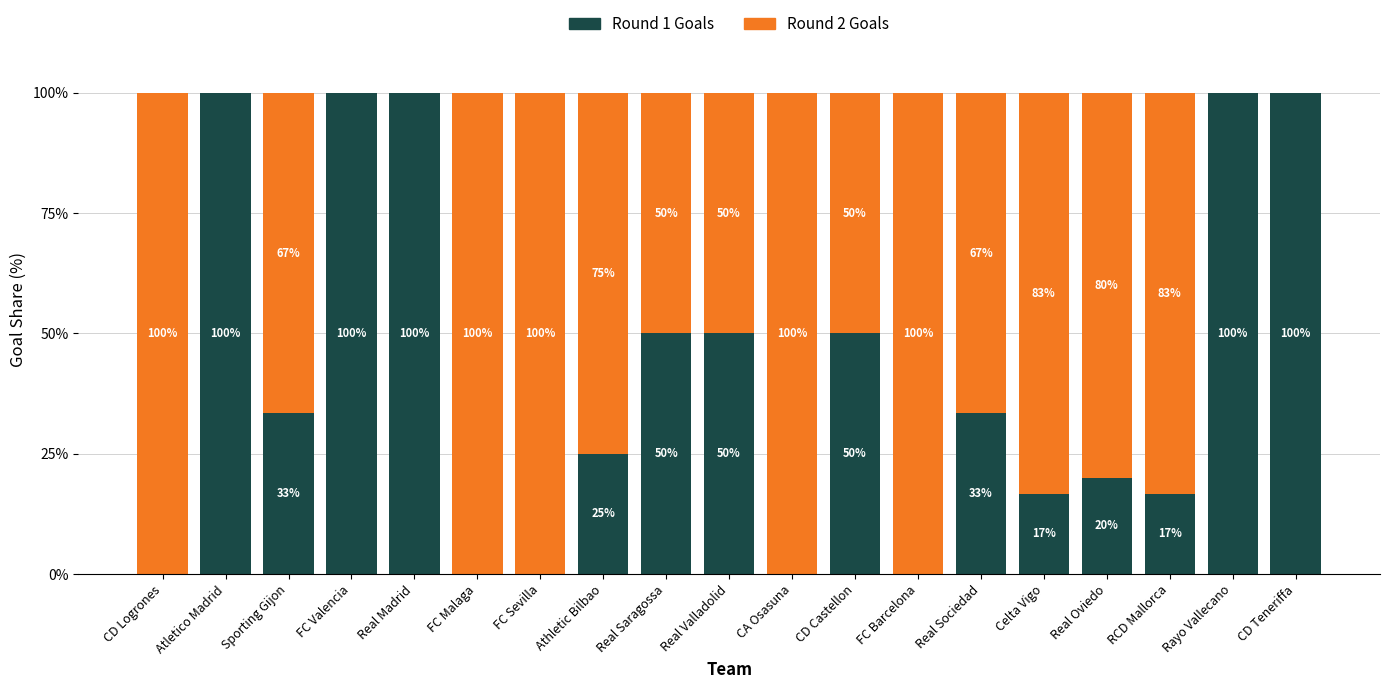

What is the sum of all Round 1 Goals values?

795.0